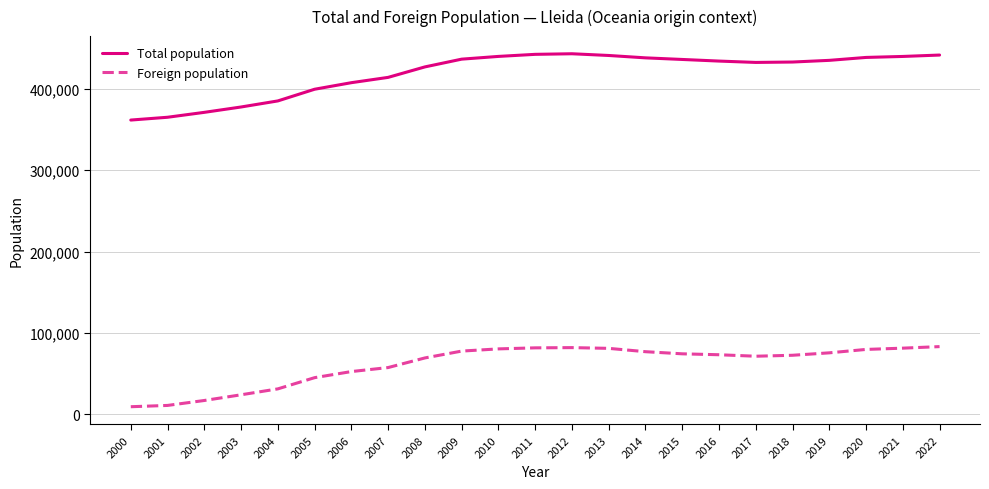

Is it true that Total population equals 432384 at 2017?

True